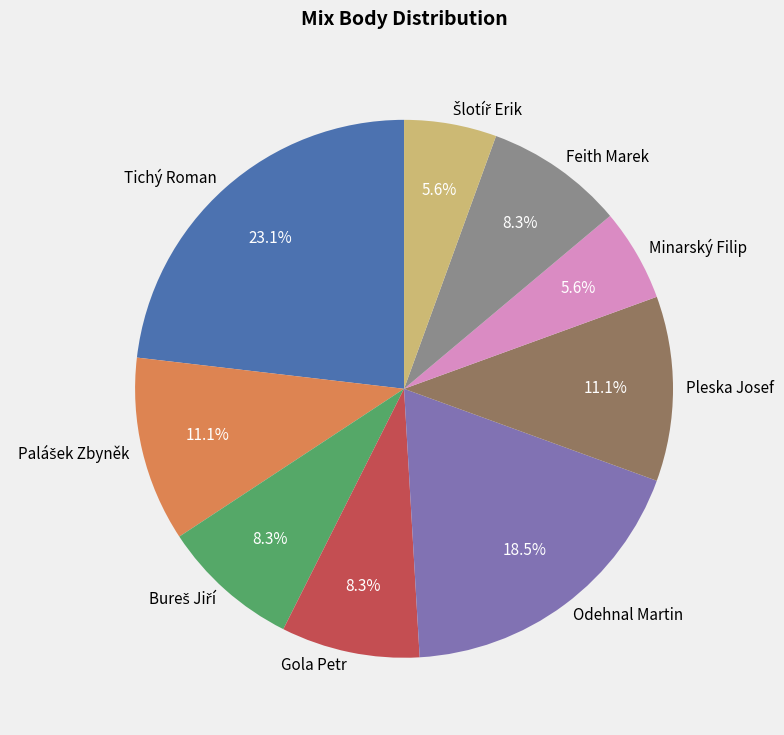

How many slices are in this pie chart?

9